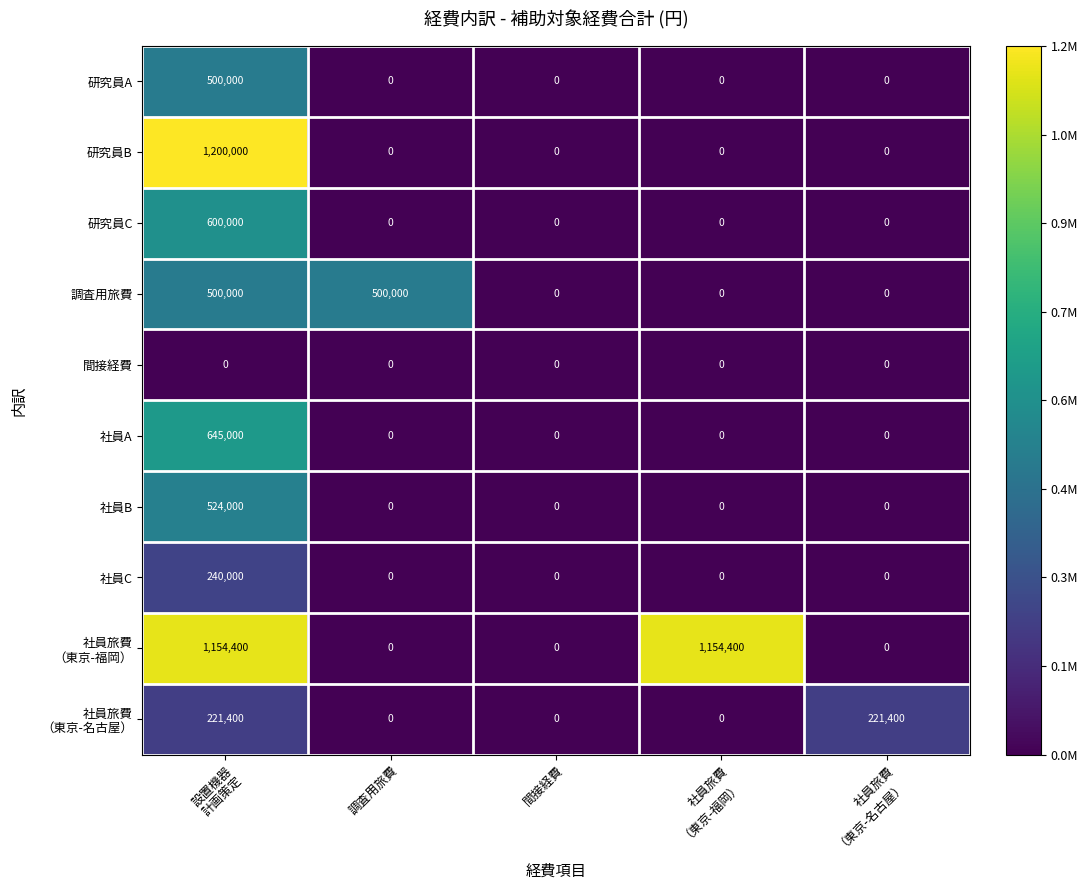

What is the maximum value shown in the chart?

1200000